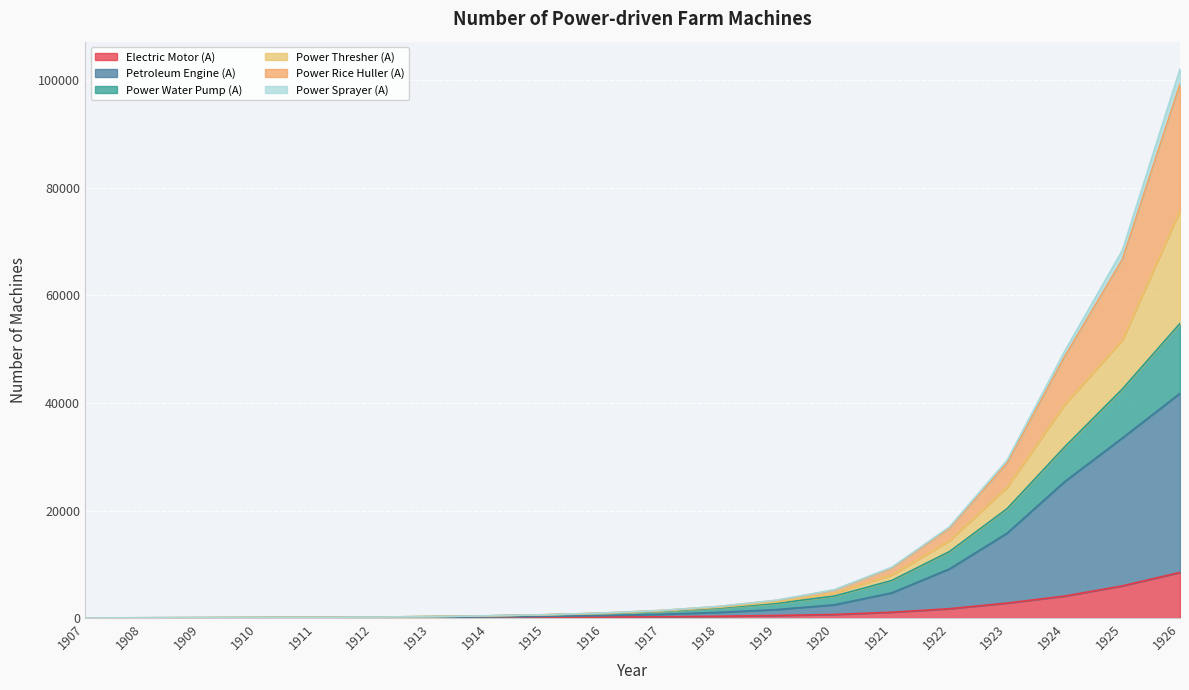

What is the total value across all series at 1910?

112